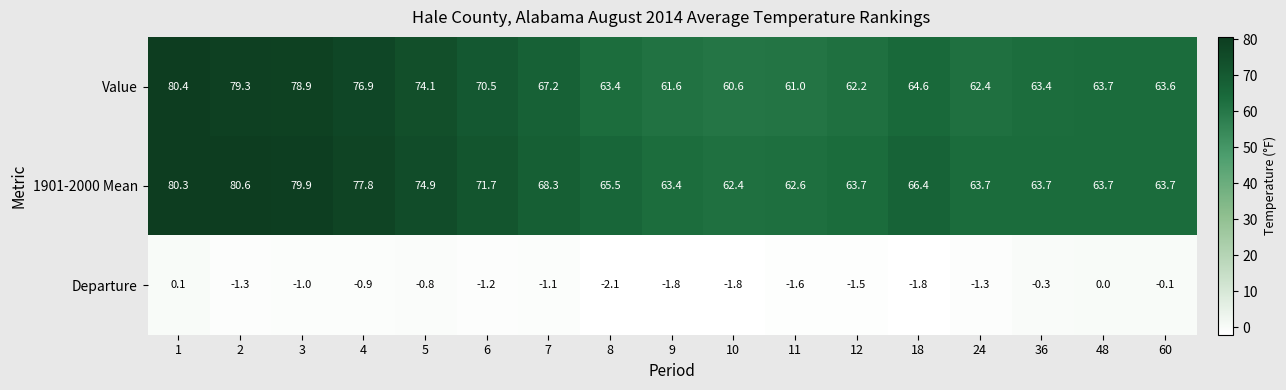

Which series has the widest spread of values?

Value